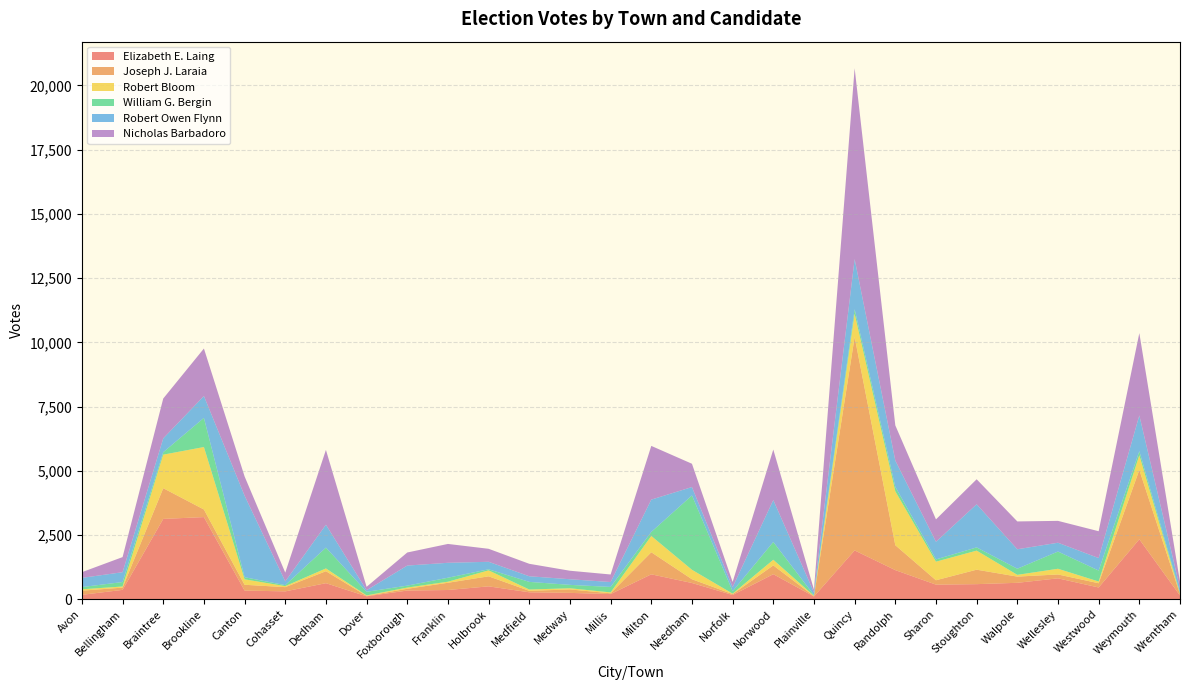

Reading left to right, extract all data points from this chart.

Elizabeth E. Laing: 173	366	3128	3199	339	308	626	115	340	361	503	272	249	203	971	634	166	977	108	1901	1135	570	589	641	815	459	2335	147
Joseph J. Laraia: 162	88	1196	296	226	165	467	17	69	282	391	57	135	30	860	146	36	342	12	8308	970	171	563	242	151	166	2701	55
Robert Bloom: 54	44	1305	2431	212	39	108	19	47	41	231	51	45	35	633	368	17	219	12	906	2099	723	742	68	222	67	570	16
William G. Bergin: 86	173	95	1134	82	38	809	140	75	155	42	297	132	212	157	2894	94	692	28	174	172	88	126	238	670	426	158	52
Robert Owen Flynn: 358	383	539	850	3174	146	891	62	781	581	292	219	219	191	1258	326	159	1632	108	1950	1023	686	1678	758	343	486	1392	160
Nicholas Barbadoro: 222	588	1551	1850	750	342	2913	132	509	734	506	485	331	294	2091	907	202	1966	105	7431	1371	872	973	1083	851	1045	3205	248